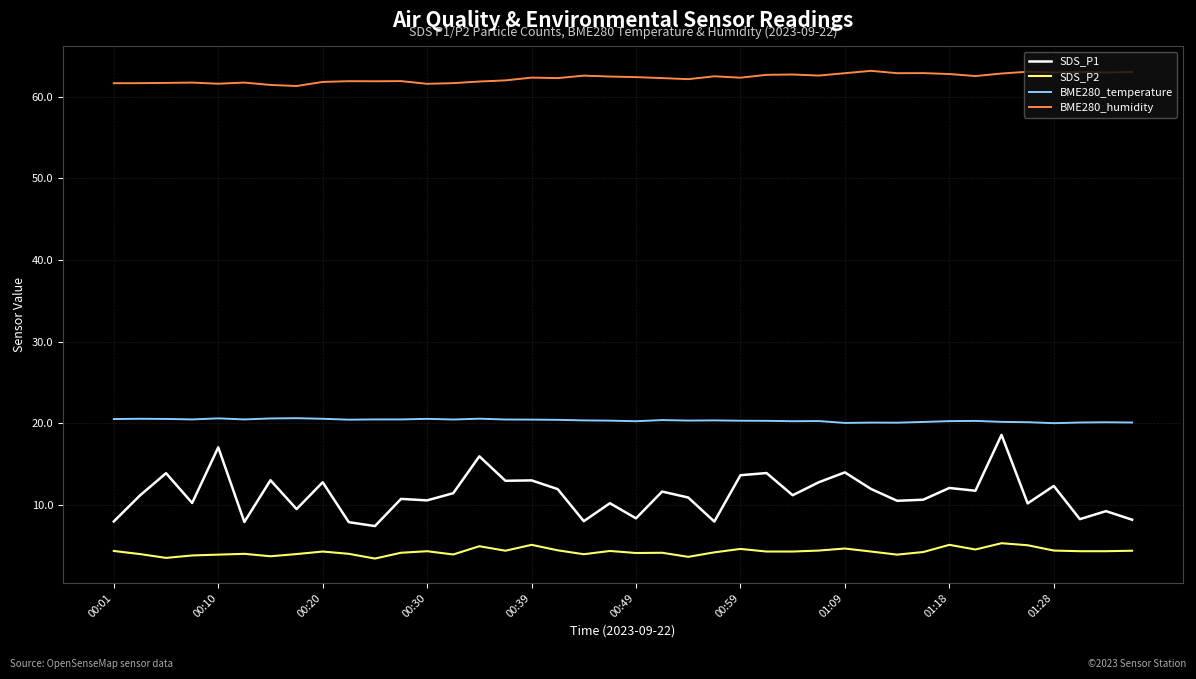

Which series has the widest spread of values?

SDS_P1